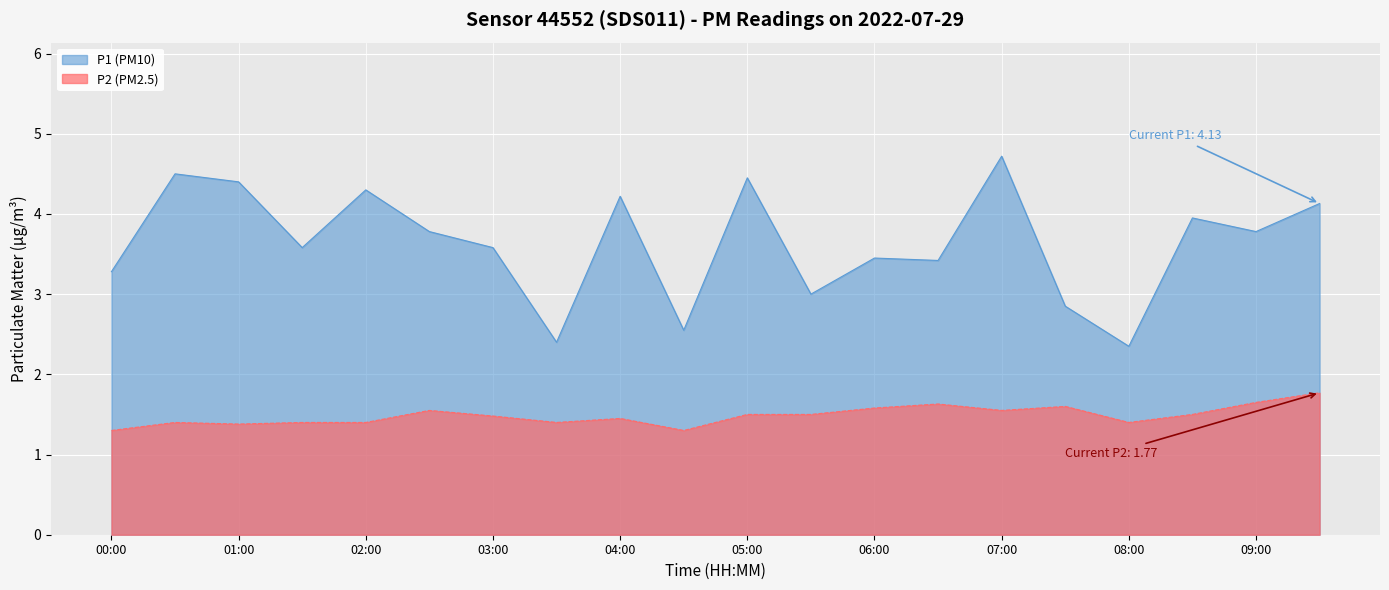

How many lines are shown in the chart?

2